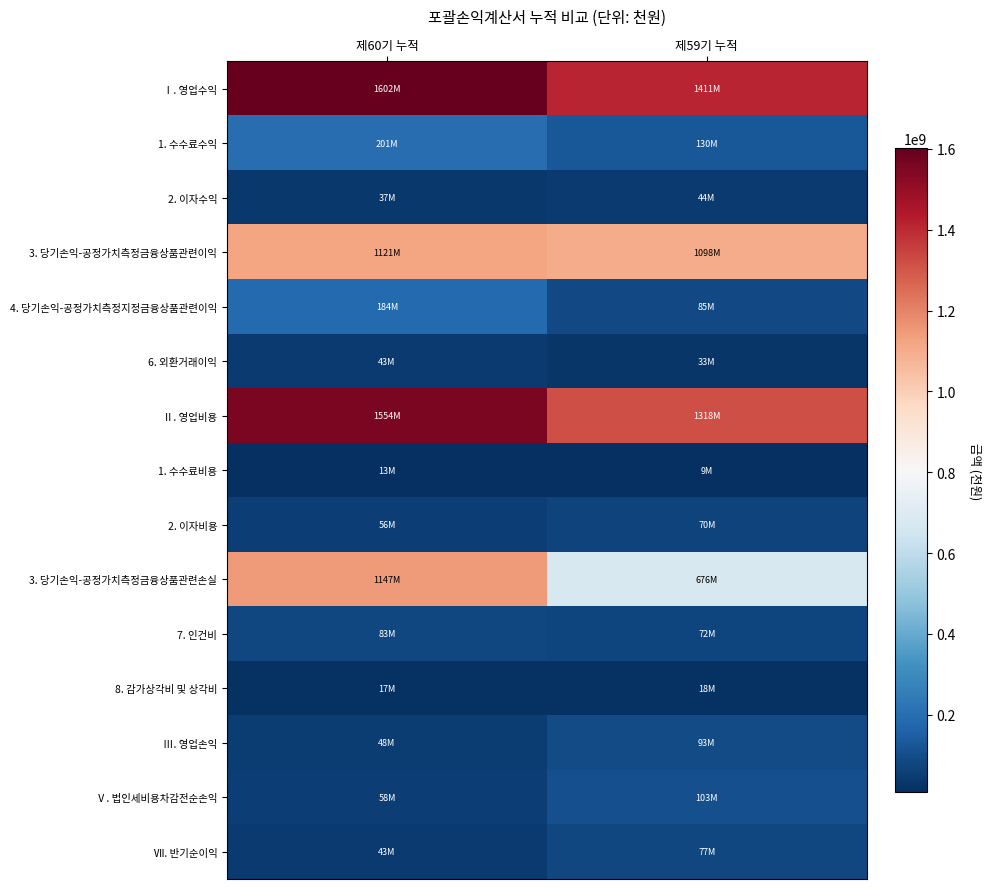

Reading left to right, transcribe all the data shown in this chart.

Ⅰ. 영업수익: 제60기 누적=1601501501	제59기 누적=1410821243
1. 수수료수익: 제60기 누적=200902426	제59기 누적=130124604
2. 이자수익: 제60기 누적=37343691	제59기 누적=43967774
3. 당기손익-공정가치측정금융상품관련이익: 제60기 누적=1121458389	제59기 누적=1098002386
4. 당기손익-공정가치측정지정금융상품관련이익: 제60기 누적=184420444	제59기 누적=85322050
6. 외환거래이익: 제60기 누적=42712674	제59기 누적=32548425
Ⅱ. 영업비용: 제60기 누적=1553867988	제59기 누적=1318308880
1. 수수료비용: 제60기 누적=13479881	제59기 누적=8509278
2. 이자비용: 제60기 누적=55735604	제59기 누적=69511175
3. 당기손익-공정가치측정금융상품관련손실: 제60기 누적=1146794911	제59기 누적=676188697
7. 인건비: 제60기 누적=82611747	제59기 누적=72483395
8. 감가상각비 및 상각비: 제60기 누적=17395021	제59기 누적=17727282
Ⅲ. 영업손익: 제60기 누적=47633513	제59기 누적=92512363
Ⅴ. 법인세비용차감전순손익: 제60기 누적=58270670	제59기 누적=102548295
Ⅶ. 반기순이익: 제60기 누적=43258480	제59기 누적=77168089